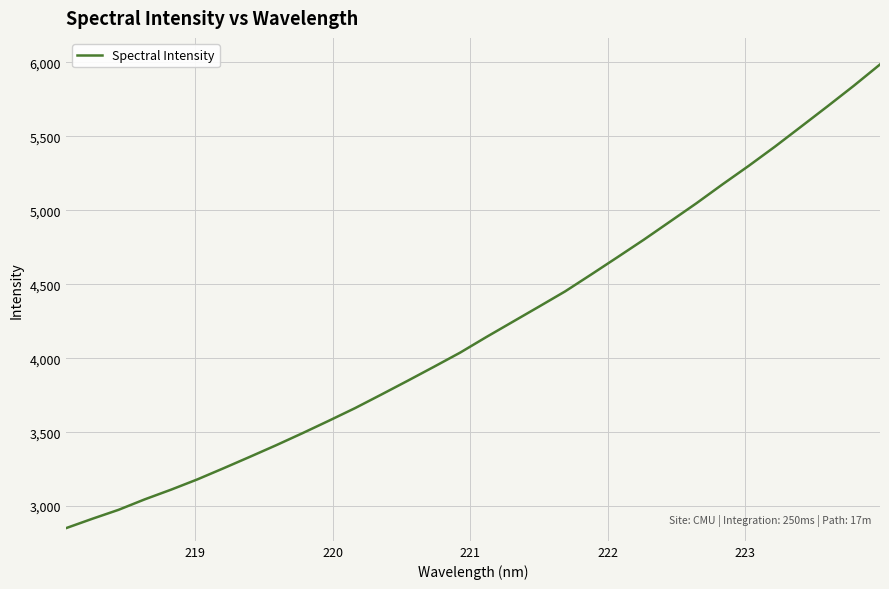

What is the difference between the maximum and minimum values?

3135.9